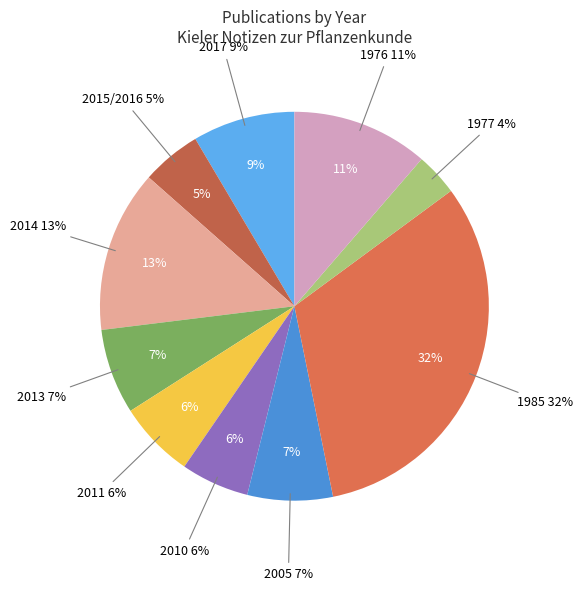

Which category has the smallest portion of the pie?

1977